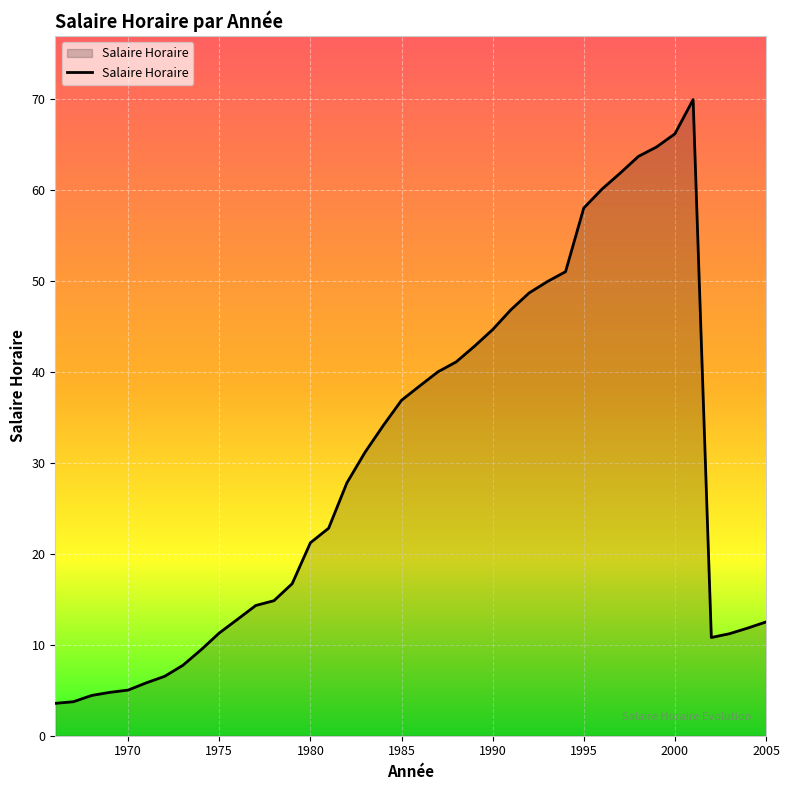

How many lines are shown in the chart?

1